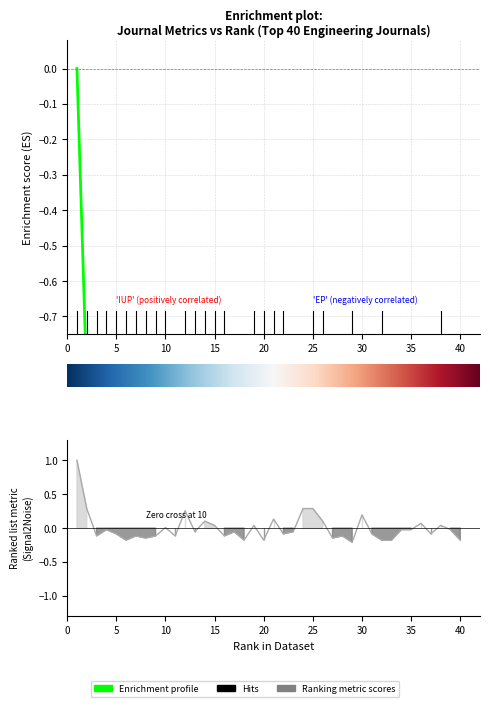

True or false: Ranking metric scores and Enrichment profile cross at least once.

False